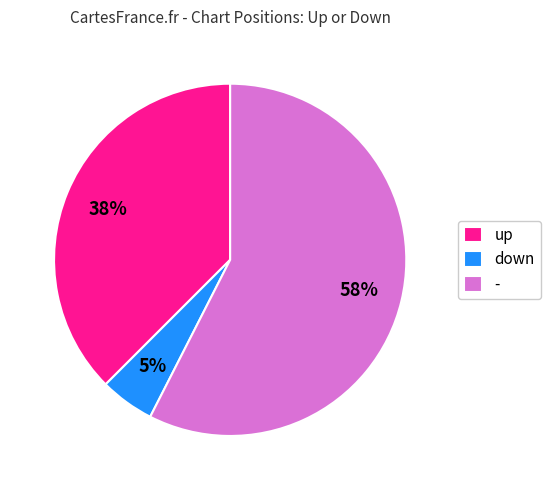

Rank the categories by value from highest to lowest.

-, up, down